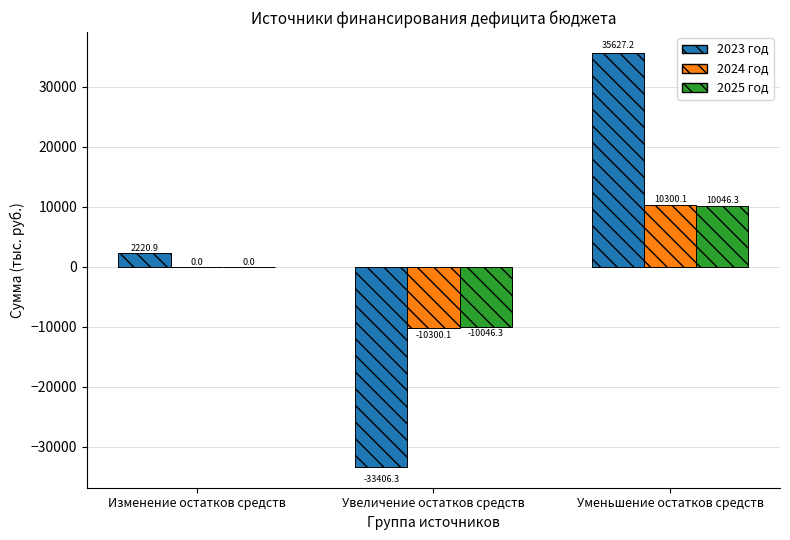

The value of 2024 год at Изменение остатков средств is 0.0. True or false?

True